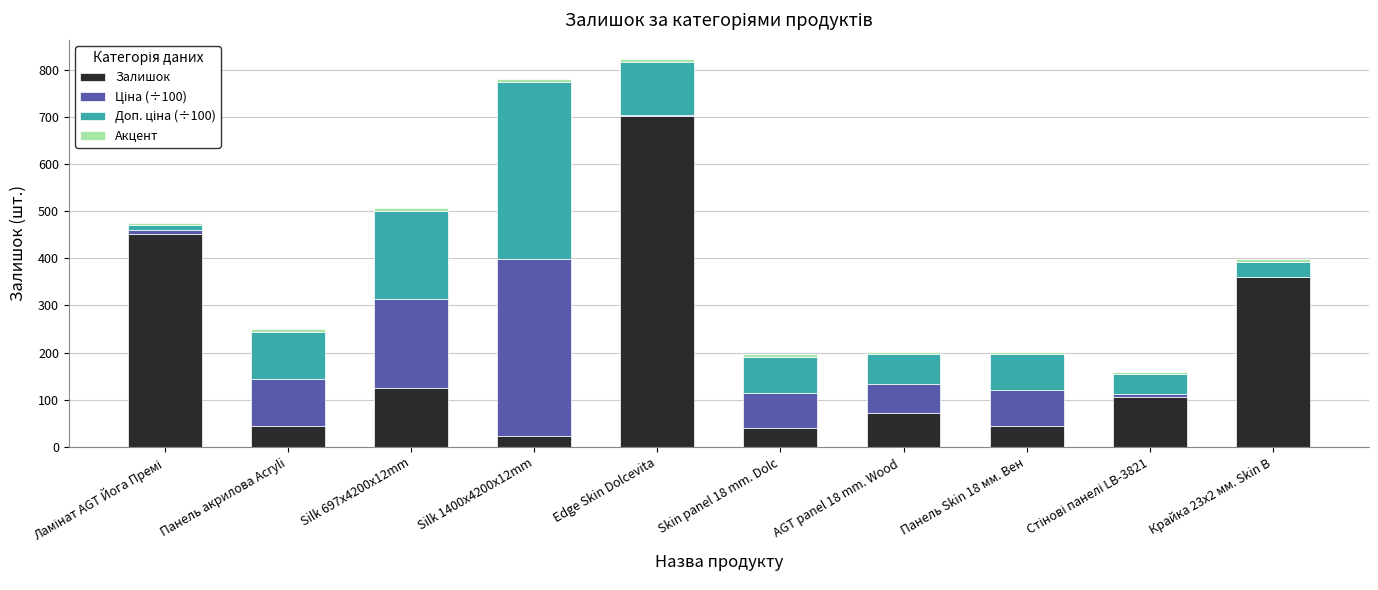

Does the chart contain stacked bars?

Yes